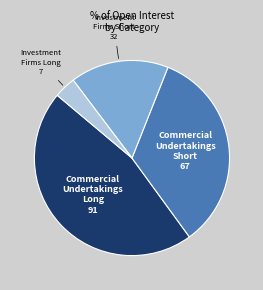

Is there a majority slice in this chart?

No